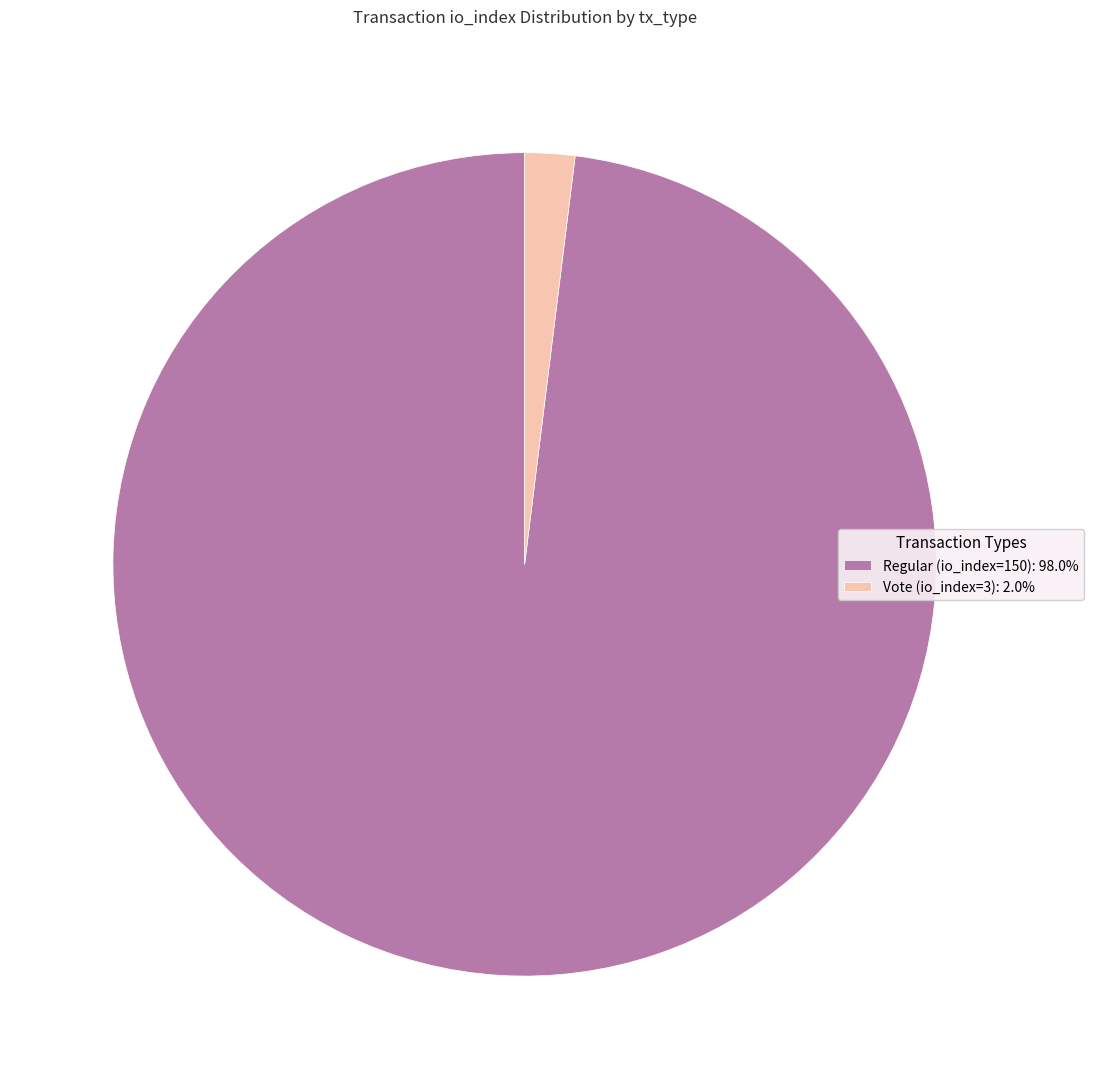

Does Vote (io_index=3) account for over 50% of the chart?

No